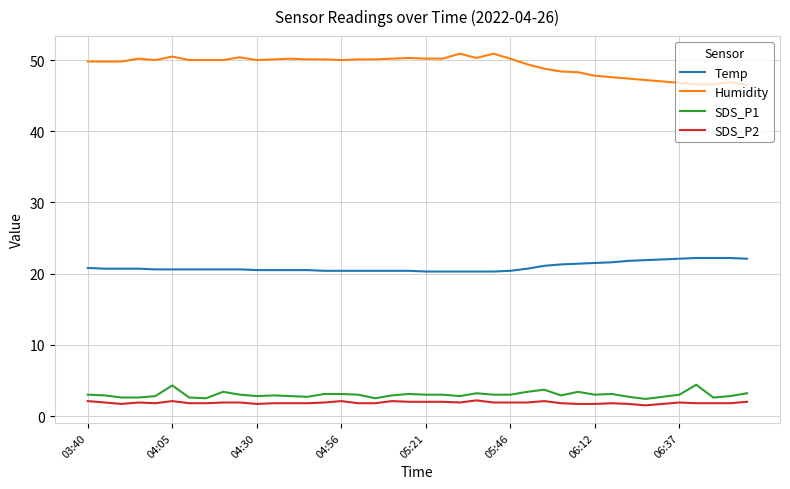

Does the chart have visible grid lines?

Yes